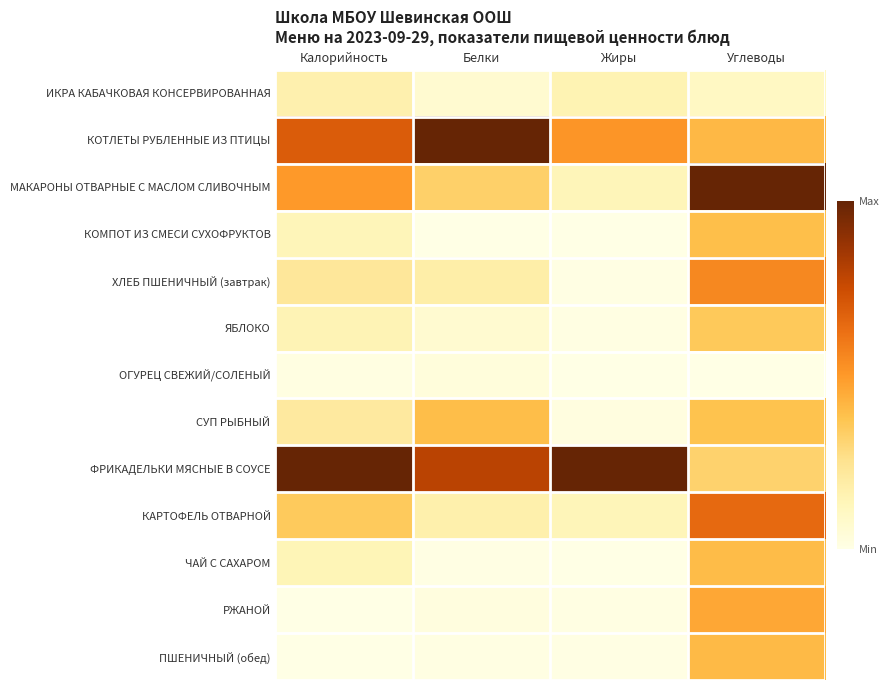

List the series in order of their peak value, lowest first.

ОГУРЕЦ СВЕЖИЙ/СОЛЕНЫЙ, ИКРА КАБАЧКОВАЯ КОНСЕРВИРОВАННАЯ, ЯБЛОКО, КОМПОТ ИЗ СМЕСИ СУХОФРУКТОВ, СУП РЫБНЫЙ, ЧАЙ С САХАРОМ, ПШЕНИЧНЫЙ (обед), РЖАНОЙ, ХЛЕБ ПШЕНИЧНЫЙ (завтрак), КАРТОФЕЛЬ ОТВАРНОЙ, КОТЛЕТЫ РУБЛЕННЫЕ ИЗ ПТИЦЫ, МАКАРОНЫ ОТВАРНЫЕ С МАСЛОМ СЛИВОЧНЫМ, ФРИКАДЕЛЬКИ МЯСНЫЕ В СОУСЕ